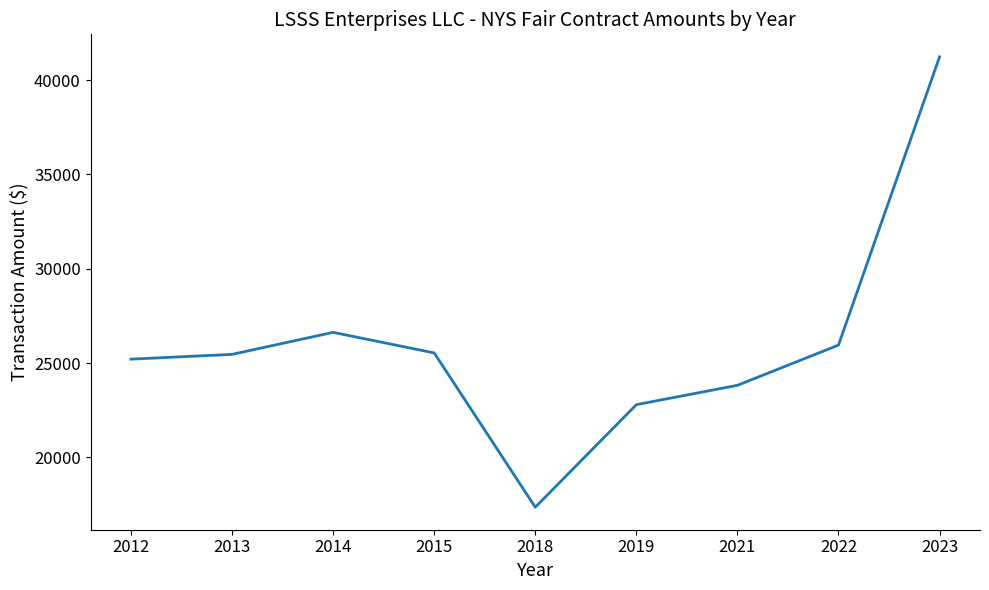

Approximately how many times larger is the value at 2012 compared to 2021?

1.1